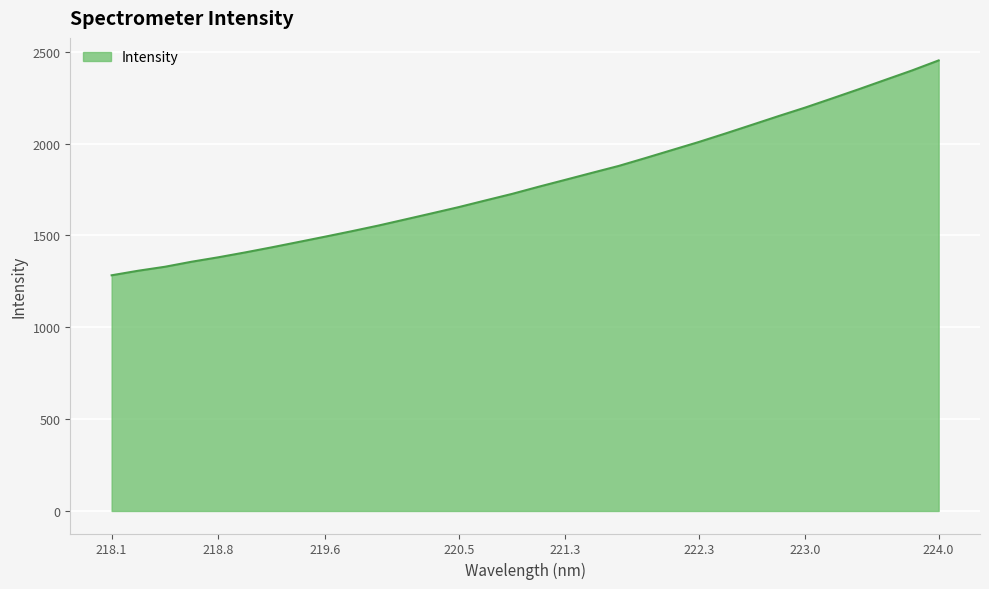

What is the greatest value displayed?

2452.6